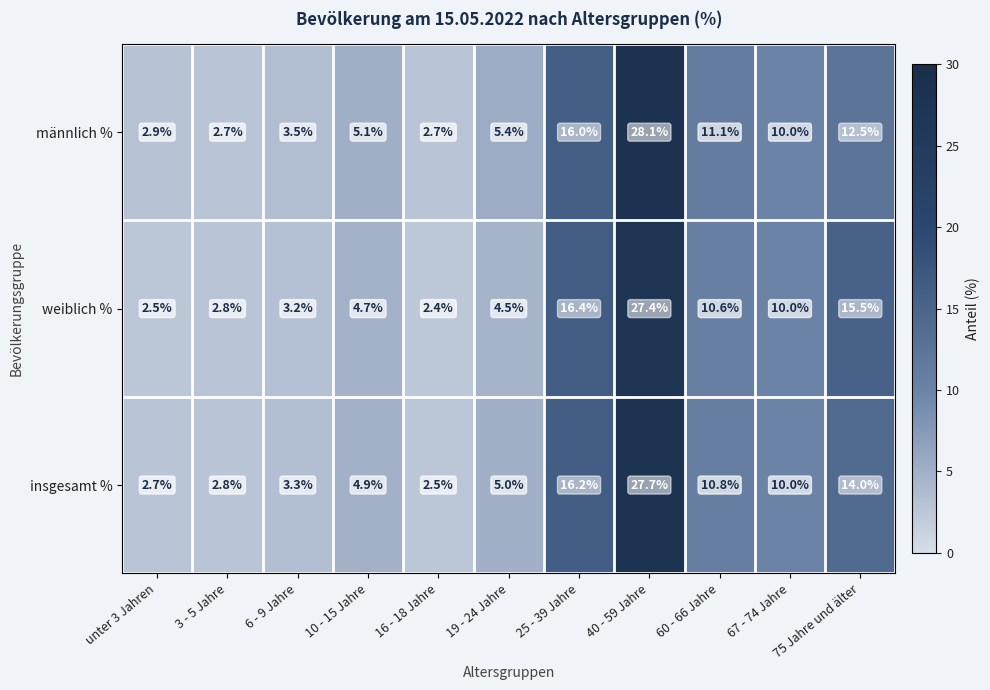

The insgesamt % series shows 2.7 at 10 - 15 Jahre. True or false?

False